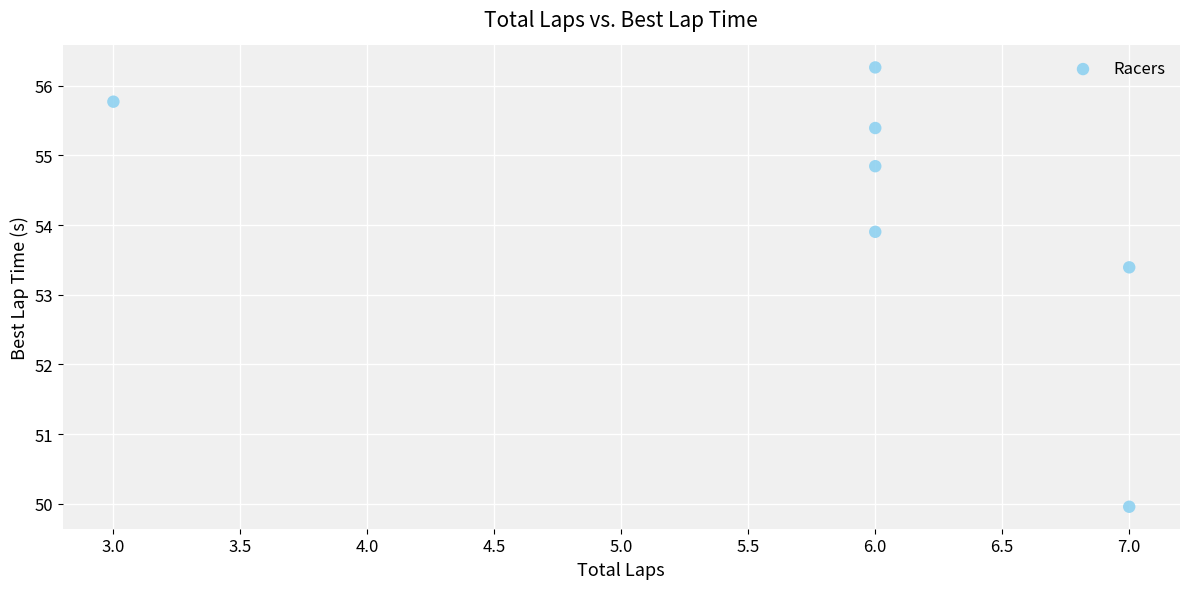

What is the range of X values (max minus min)?

4.0